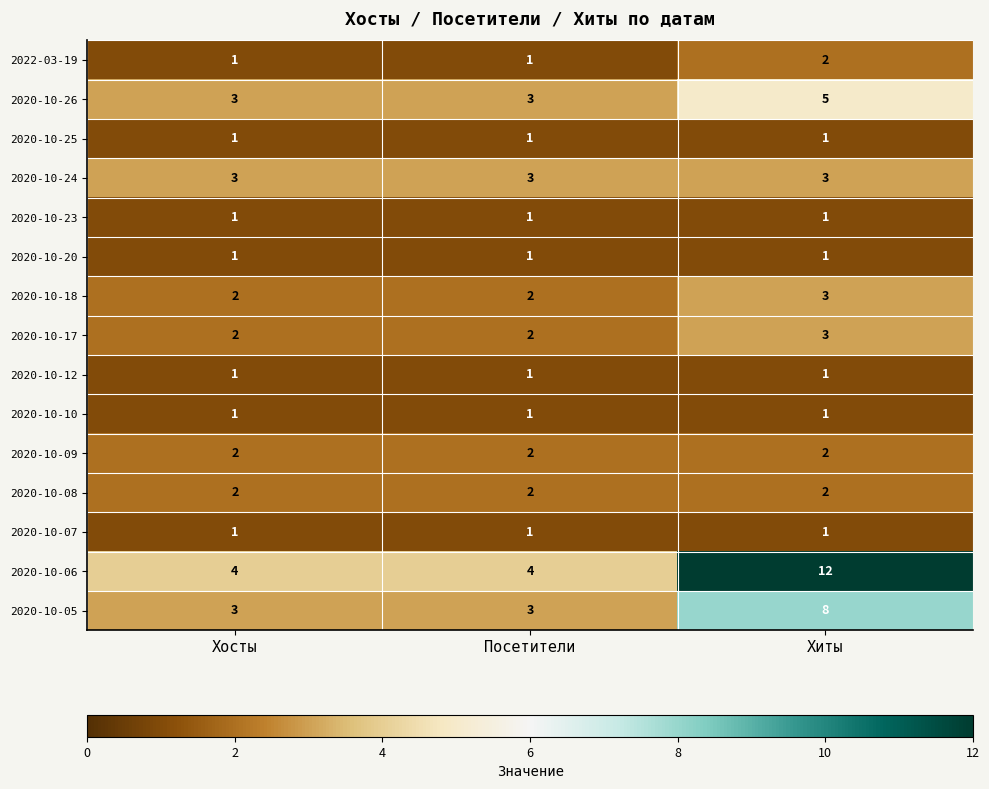

What is the difference between the highest and lowest values at Хиты?

11